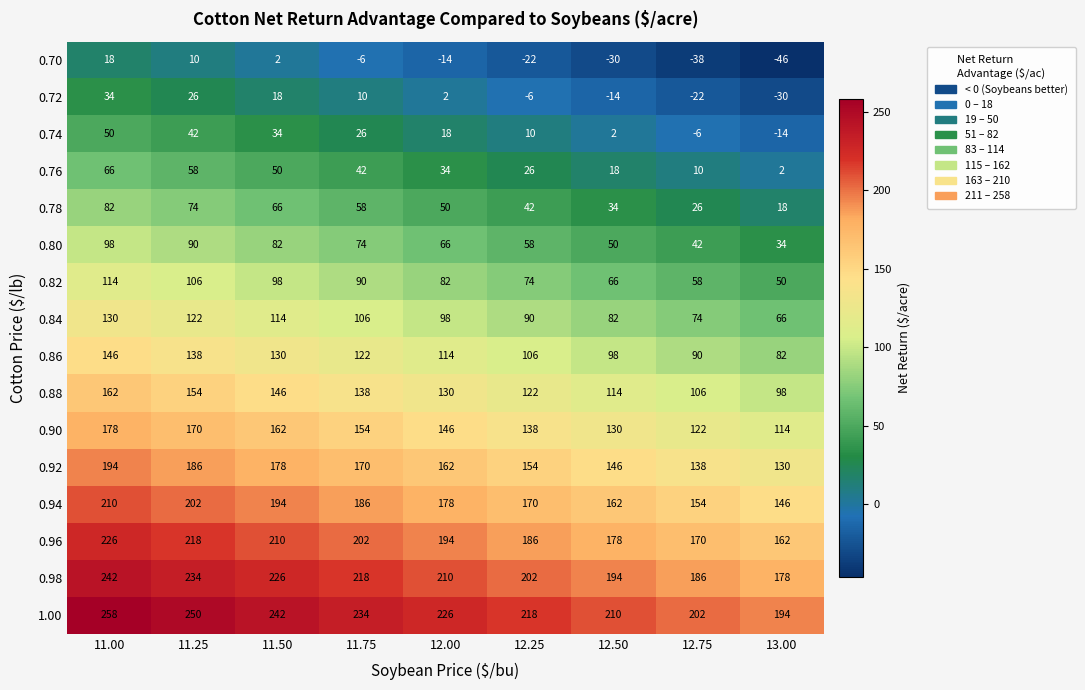

At which category does the chart reach its minimum across all series?

13.00